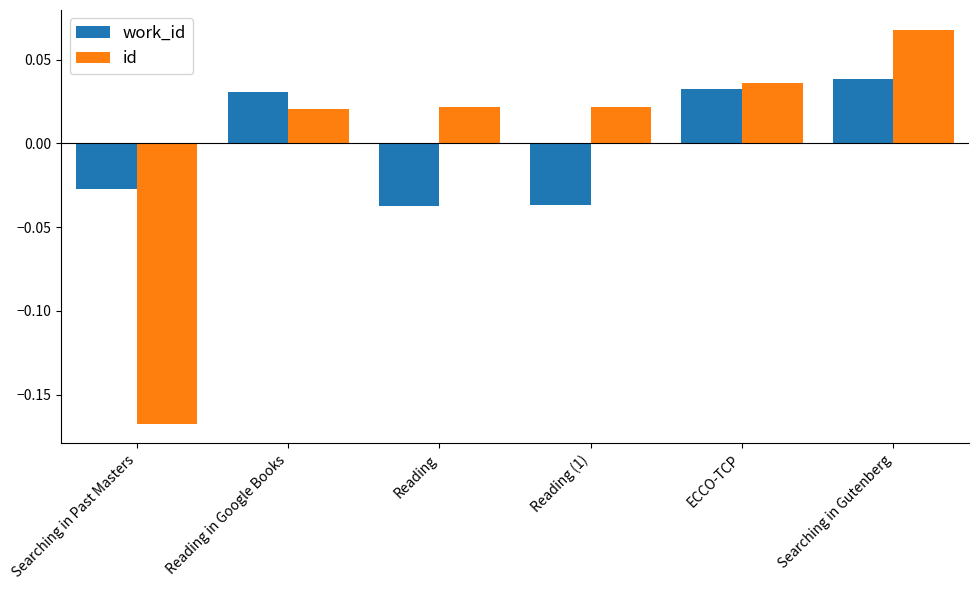

What is the sum of the id values at Searching in Gutenberg and Searching in Past Masters?

-0.1